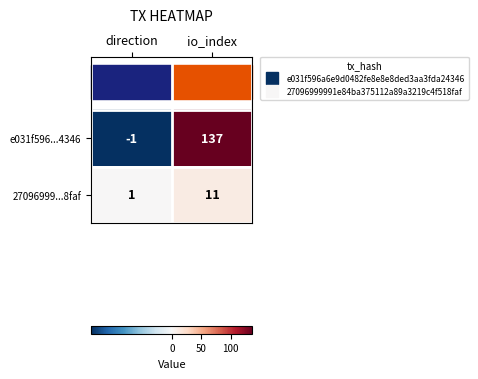

At which category is the sum across all series the highest?

io_index